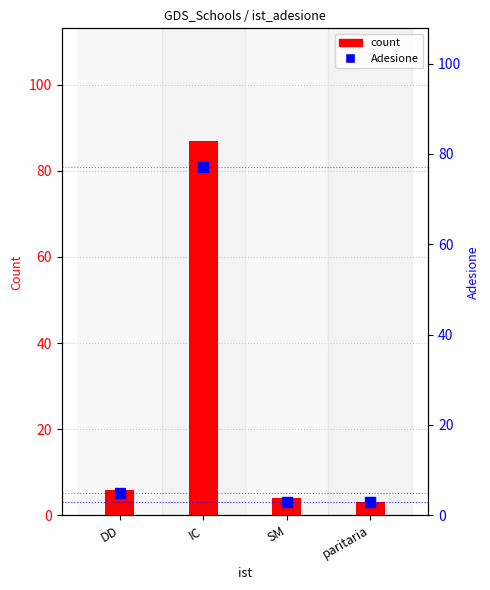

Which series has the largest total across all categories?

count